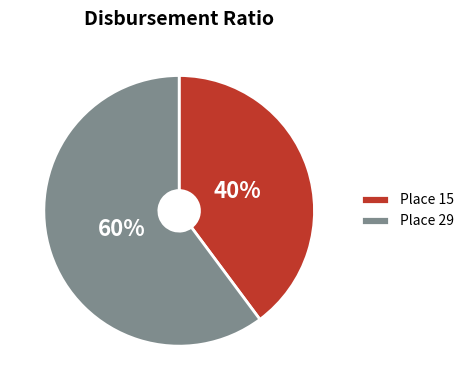

What percentage is the Place 15 slice, to the nearest percent?

40%